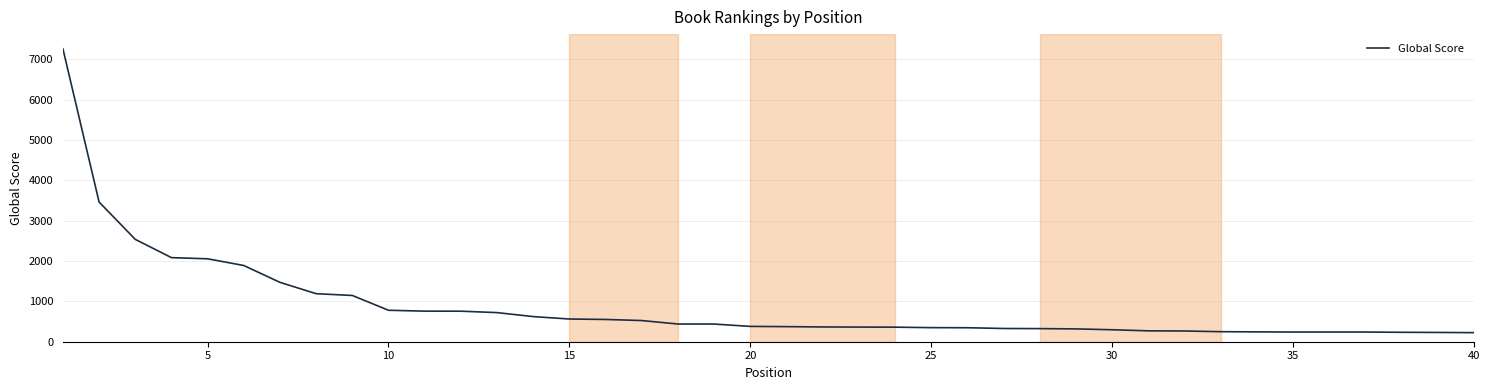

What is the difference between the maximum and minimum values?

7039